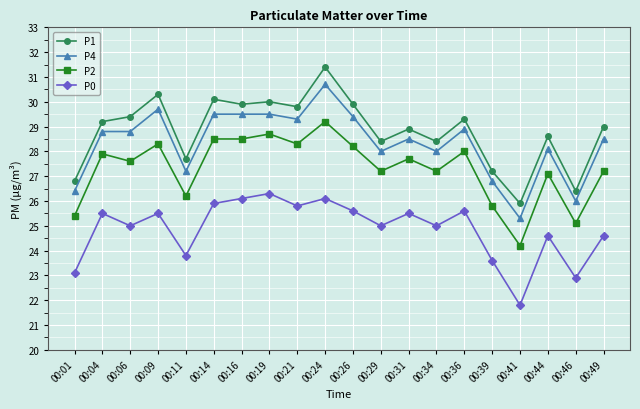

True or false: P4 has more than 0 interior local peaks.

True